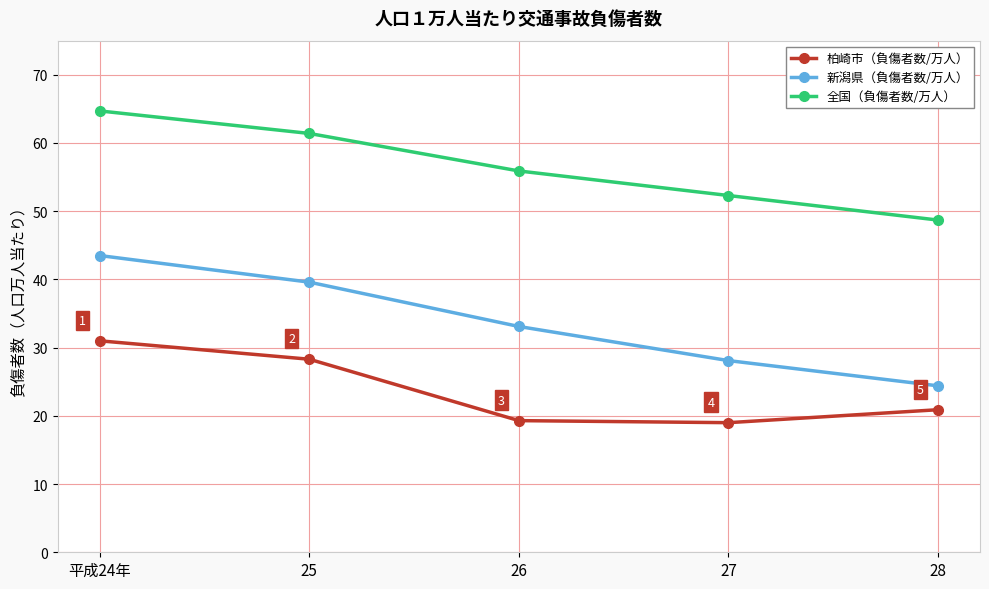

List the series in order of their peak value, lowest first.

柏崎市（負傷者数/万人）, 新潟県（負傷者数/万人）, 全国（負傷者数/万人）